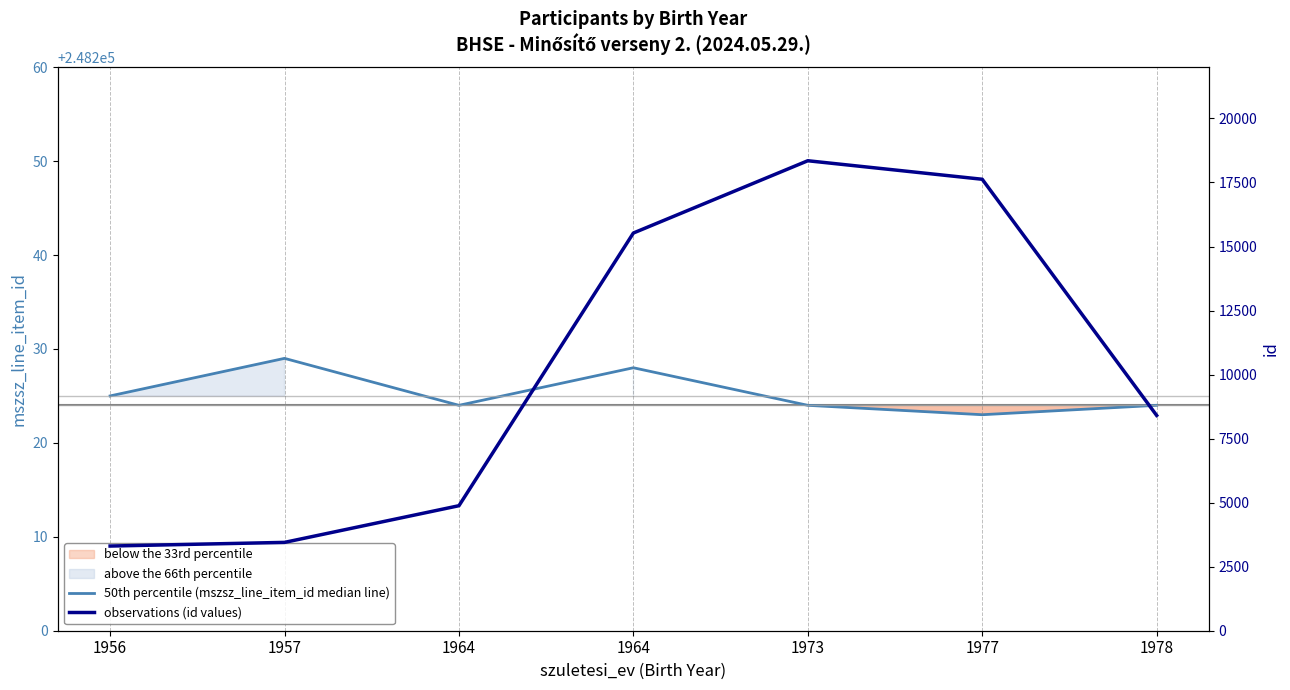

Does the chart display data point markers on the line(s)?

No